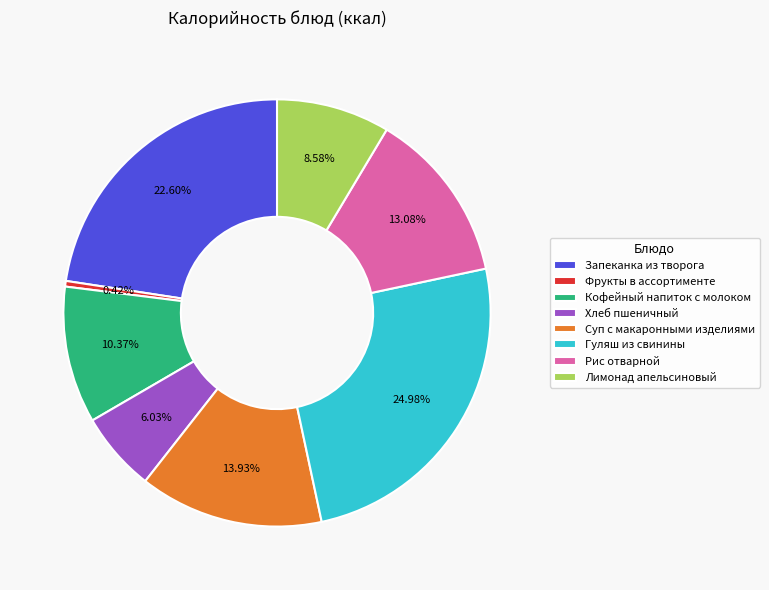

Is there any slice that represents more than half of the pie?

No